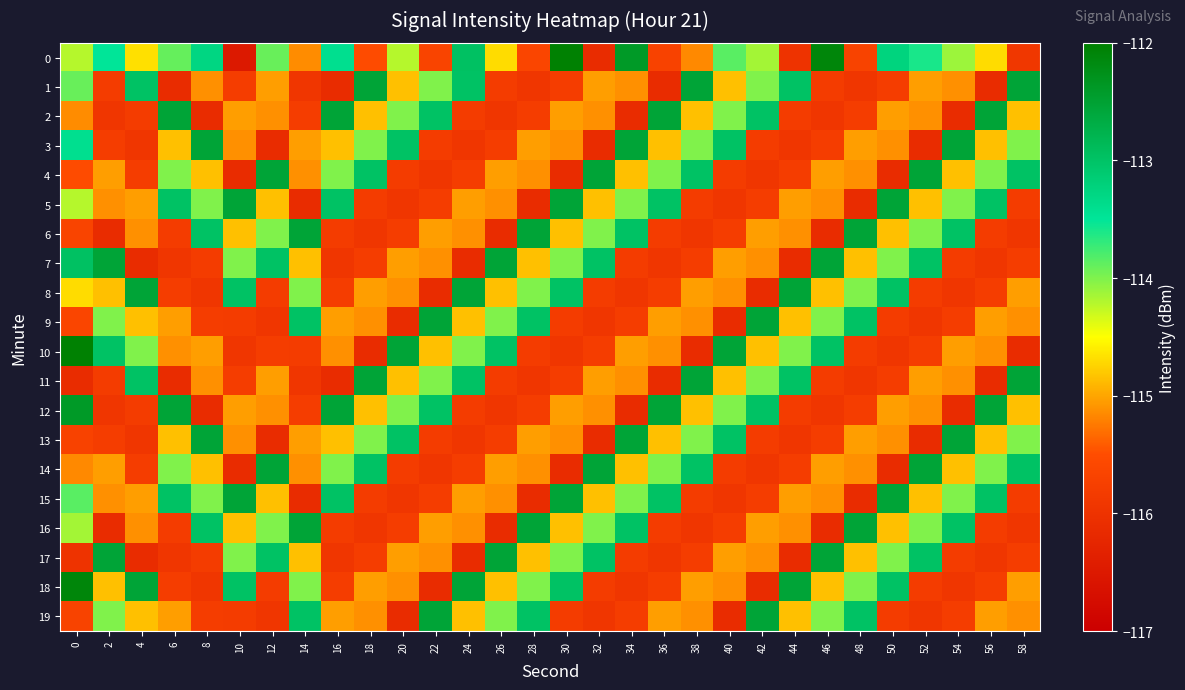

Reading left to right, transcribe all the data shown in this chart.

0: 0=-114.2	2=-113.5	4=-114.7	6=-113.9	8=-113.3	10=-116.5	12=-113.9	14=-115.1	16=-113.4	18=-115.5	20=-114.2	22=-115.7	24=-113.0	26=-114.7	28=-115.6	30=-112.0	32=-116.1	34=-112.4	36=-115.7	38=-115.2	40=-113.8	42=-114.1	44=-116.0	46=-112.1	48=-115.7	50=-113.2	52=-113.6	54=-114.1	56=-114.7	58=-115.9
1: 0=-113.9	2=-115.8	4=-113.0	6=-116.1	8=-115.1	10=-115.8	12=-115.0	14=-115.9	16=-116.1	18=-112.6	20=-114.8	22=-114.0	24=-113.0	26=-115.8	28=-115.9	30=-115.8	32=-115.0	34=-115.1	36=-116.1	38=-112.6	40=-114.8	42=-114.0	44=-113.0	46=-115.8	48=-115.9	50=-115.8	52=-115.0	54=-115.1	56=-116.1	58=-112.6
2: 0=-115.1	2=-115.9	4=-115.8	6=-112.6	8=-116.1	10=-115.0	12=-115.1	14=-115.8	16=-112.6	18=-114.8	20=-114.0	22=-113.0	24=-115.8	26=-115.9	28=-115.8	30=-115.0	32=-115.1	34=-116.1	36=-112.6	38=-114.8	40=-114.0	42=-113.0	44=-115.8	46=-115.9	48=-115.8	50=-115.0	52=-115.1	54=-116.1	56=-112.6	58=-114.8
3: 0=-113.4	2=-115.8	4=-115.9	6=-114.8	8=-112.6	10=-115.1	12=-116.1	14=-115.0	16=-114.8	18=-114.0	20=-113.0	22=-115.8	24=-115.9	26=-115.8	28=-115.0	30=-115.1	32=-116.1	34=-112.6	36=-114.8	38=-114.0	40=-113.0	42=-115.8	44=-115.9	46=-115.8	48=-115.0	50=-115.1	52=-116.1	54=-112.6	56=-114.8	58=-114.0
4: 0=-115.5	2=-115.0	4=-115.8	6=-114.0	8=-114.8	10=-116.1	12=-112.6	14=-115.1	16=-114.0	18=-113.0	20=-115.8	22=-115.9	24=-115.8	26=-115.0	28=-115.1	30=-116.1	32=-112.6	34=-114.8	36=-114.0	38=-113.0	40=-115.8	42=-115.9	44=-115.8	46=-115.0	48=-115.1	50=-116.1	52=-112.6	54=-114.8	56=-114.0	58=-113.0
5: 0=-114.2	2=-115.1	4=-115.0	6=-113.0	8=-114.0	10=-112.6	12=-114.8	14=-116.1	16=-113.0	18=-115.8	20=-115.9	22=-115.8	24=-115.0	26=-115.1	28=-116.1	30=-112.6	32=-114.8	34=-114.0	36=-113.0	38=-115.8	40=-115.9	42=-115.8	44=-115.0	46=-115.1	48=-116.1	50=-112.6	52=-114.8	54=-114.0	56=-113.0	58=-115.8
6: 0=-115.7	2=-116.1	4=-115.1	6=-115.8	8=-113.0	10=-114.8	12=-114.0	14=-112.6	16=-115.8	18=-115.9	20=-115.8	22=-115.0	24=-115.1	26=-116.1	28=-112.6	30=-114.8	32=-114.0	34=-113.0	36=-115.8	38=-115.9	40=-115.8	42=-115.0	44=-115.1	46=-116.1	48=-112.6	50=-114.8	52=-114.0	54=-113.0	56=-115.8	58=-115.9
7: 0=-113.0	2=-112.6	4=-116.1	6=-115.9	8=-115.8	10=-114.0	12=-113.0	14=-114.8	16=-115.9	18=-115.8	20=-115.0	22=-115.1	24=-116.1	26=-112.6	28=-114.8	30=-114.0	32=-113.0	34=-115.8	36=-115.9	38=-115.8	40=-115.0	42=-115.1	44=-116.1	46=-112.6	48=-114.8	50=-114.0	52=-113.0	54=-115.8	56=-115.9	58=-115.8
8: 0=-114.7	2=-114.8	4=-112.6	6=-115.8	8=-115.9	10=-113.0	12=-115.8	14=-114.0	16=-115.8	18=-115.0	20=-115.1	22=-116.1	24=-112.6	26=-114.8	28=-114.0	30=-113.0	32=-115.8	34=-115.9	36=-115.8	38=-115.0	40=-115.1	42=-116.1	44=-112.6	46=-114.8	48=-114.0	50=-113.0	52=-115.8	54=-115.9	56=-115.8	58=-115.0
9: 0=-115.6	2=-114.0	4=-114.8	6=-115.0	8=-115.8	10=-115.8	12=-115.9	14=-113.0	16=-115.0	18=-115.1	20=-116.1	22=-112.6	24=-114.8	26=-114.0	28=-113.0	30=-115.8	32=-115.9	34=-115.8	36=-115.0	38=-115.1	40=-116.1	42=-112.6	44=-114.8	46=-114.0	48=-113.0	50=-115.8	52=-115.9	54=-115.8	56=-115.0	58=-115.1
10: 0=-112.0	2=-113.0	4=-114.0	6=-115.1	8=-115.0	10=-115.9	12=-115.8	14=-115.8	16=-115.1	18=-116.1	20=-112.6	22=-114.8	24=-114.0	26=-113.0	28=-115.8	30=-115.9	32=-115.8	34=-115.0	36=-115.1	38=-116.1	40=-112.6	42=-114.8	44=-114.0	46=-113.0	48=-115.8	50=-115.9	52=-115.8	54=-115.0	56=-115.1	58=-116.1
11: 0=-116.1	2=-115.8	4=-113.0	6=-116.1	8=-115.1	10=-115.8	12=-115.0	14=-115.9	16=-116.1	18=-112.6	20=-114.8	22=-114.0	24=-113.0	26=-115.8	28=-115.9	30=-115.8	32=-115.0	34=-115.1	36=-116.1	38=-112.6	40=-114.8	42=-114.0	44=-113.0	46=-115.8	48=-115.9	50=-115.8	52=-115.0	54=-115.1	56=-116.1	58=-112.6
12: 0=-112.4	2=-115.9	4=-115.8	6=-112.6	8=-116.1	10=-115.0	12=-115.1	14=-115.8	16=-112.6	18=-114.8	20=-114.0	22=-113.0	24=-115.8	26=-115.9	28=-115.8	30=-115.0	32=-115.1	34=-116.1	36=-112.6	38=-114.8	40=-114.0	42=-113.0	44=-115.8	46=-115.9	48=-115.8	50=-115.0	52=-115.1	54=-116.1	56=-112.6	58=-114.8
13: 0=-115.7	2=-115.8	4=-115.9	6=-114.8	8=-112.6	10=-115.1	12=-116.1	14=-115.0	16=-114.8	18=-114.0	20=-113.0	22=-115.8	24=-115.9	26=-115.8	28=-115.0	30=-115.1	32=-116.1	34=-112.6	36=-114.8	38=-114.0	40=-113.0	42=-115.8	44=-115.9	46=-115.8	48=-115.0	50=-115.1	52=-116.1	54=-112.6	56=-114.8	58=-114.0
14: 0=-115.2	2=-115.0	4=-115.8	6=-114.0	8=-114.8	10=-116.1	12=-112.6	14=-115.1	16=-114.0	18=-113.0	20=-115.8	22=-115.9	24=-115.8	26=-115.0	28=-115.1	30=-116.1	32=-112.6	34=-114.8	36=-114.0	38=-113.0	40=-115.8	42=-115.9	44=-115.8	46=-115.0	48=-115.1	50=-116.1	52=-112.6	54=-114.8	56=-114.0	58=-113.0
15: 0=-113.8	2=-115.1	4=-115.0	6=-113.0	8=-114.0	10=-112.6	12=-114.8	14=-116.1	16=-113.0	18=-115.8	20=-115.9	22=-115.8	24=-115.0	26=-115.1	28=-116.1	30=-112.6	32=-114.8	34=-114.0	36=-113.0	38=-115.8	40=-115.9	42=-115.8	44=-115.0	46=-115.1	48=-116.1	50=-112.6	52=-114.8	54=-114.0	56=-113.0	58=-115.8
16: 0=-114.1	2=-116.1	4=-115.1	6=-115.8	8=-113.0	10=-114.8	12=-114.0	14=-112.6	16=-115.8	18=-115.9	20=-115.8	22=-115.0	24=-115.1	26=-116.1	28=-112.6	30=-114.8	32=-114.0	34=-113.0	36=-115.8	38=-115.9	40=-115.8	42=-115.0	44=-115.1	46=-116.1	48=-112.6	50=-114.8	52=-114.0	54=-113.0	56=-115.8	58=-115.9
17: 0=-116.0	2=-112.6	4=-116.1	6=-115.9	8=-115.8	10=-114.0	12=-113.0	14=-114.8	16=-115.9	18=-115.8	20=-115.0	22=-115.1	24=-116.1	26=-112.6	28=-114.8	30=-114.0	32=-113.0	34=-115.8	36=-115.9	38=-115.8	40=-115.0	42=-115.1	44=-116.1	46=-112.6	48=-114.8	50=-114.0	52=-113.0	54=-115.8	56=-115.9	58=-115.8
18: 0=-112.1	2=-114.8	4=-112.6	6=-115.8	8=-115.9	10=-113.0	12=-115.8	14=-114.0	16=-115.8	18=-115.0	20=-115.1	22=-116.1	24=-112.6	26=-114.8	28=-114.0	30=-113.0	32=-115.8	34=-115.9	36=-115.8	38=-115.0	40=-115.1	42=-116.1	44=-112.6	46=-114.8	48=-114.0	50=-113.0	52=-115.8	54=-115.9	56=-115.8	58=-115.0
19: 0=-115.7	2=-114.0	4=-114.8	6=-115.0	8=-115.8	10=-115.8	12=-115.9	14=-113.0	16=-115.0	18=-115.1	20=-116.1	22=-112.6	24=-114.8	26=-114.0	28=-113.0	30=-115.8	32=-115.9	34=-115.8	36=-115.0	38=-115.1	40=-116.1	42=-112.6	44=-114.8	46=-114.0	48=-113.0	50=-115.8	52=-115.9	54=-115.8	56=-115.0	58=-115.1